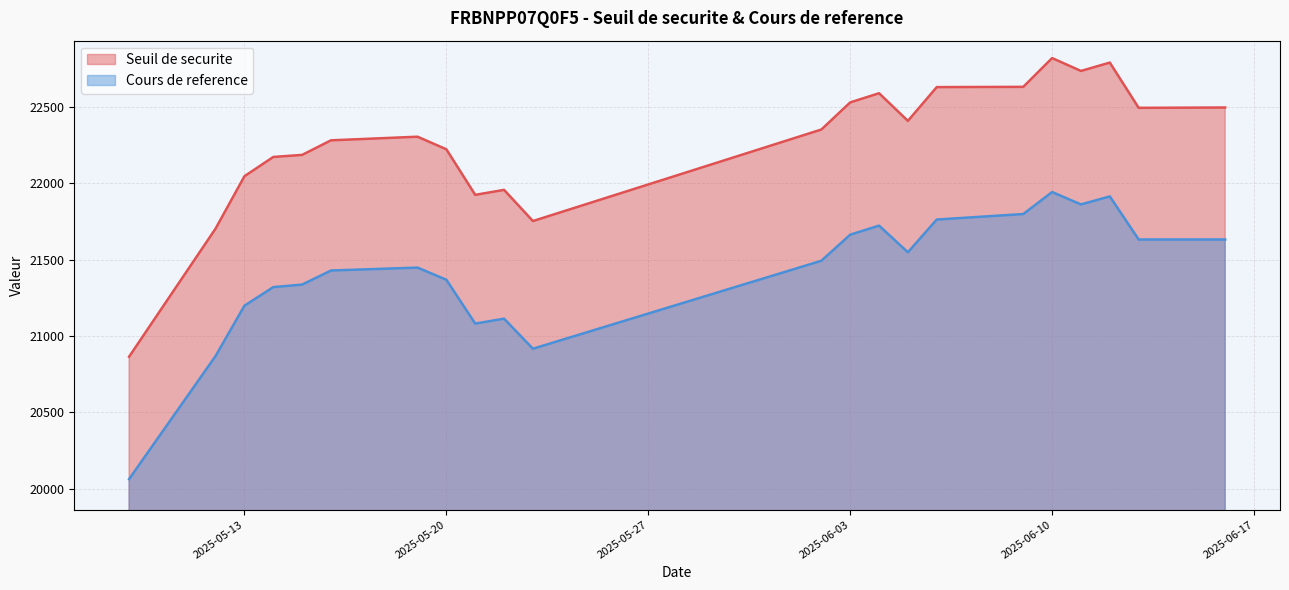

At how many categories does at least one series exceed 22213?

14